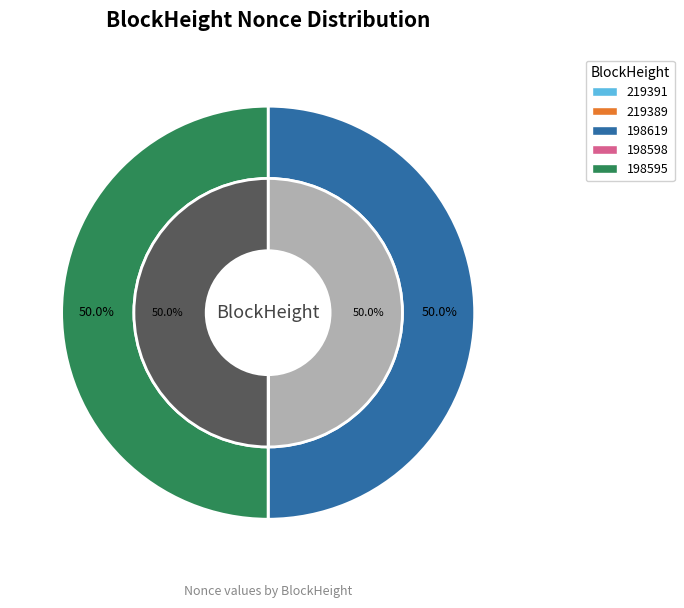

How many slices are in this pie chart?

5